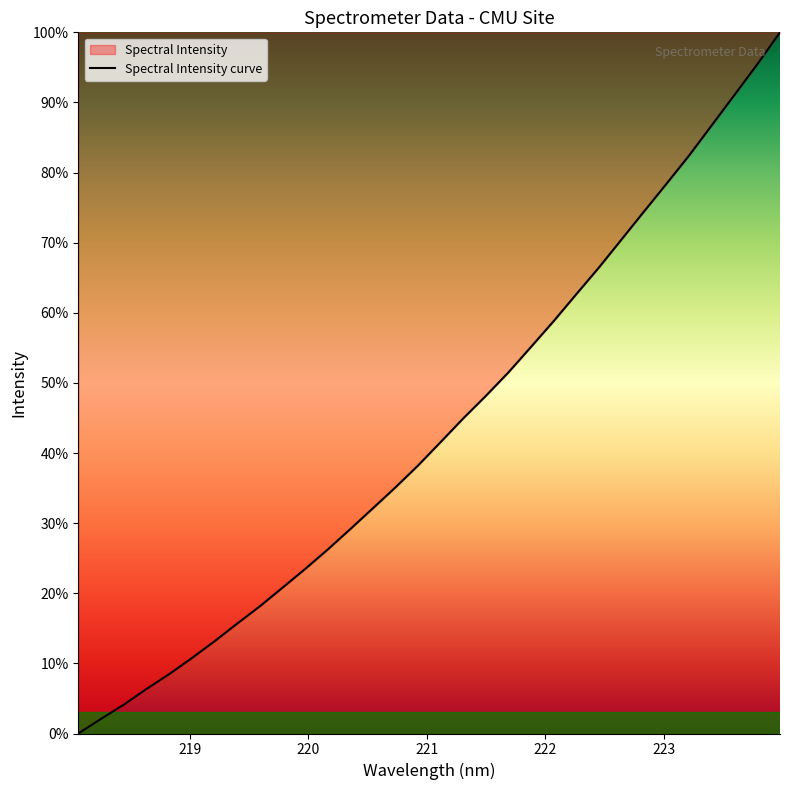

What is the difference between the maximum and minimum values?

100.0